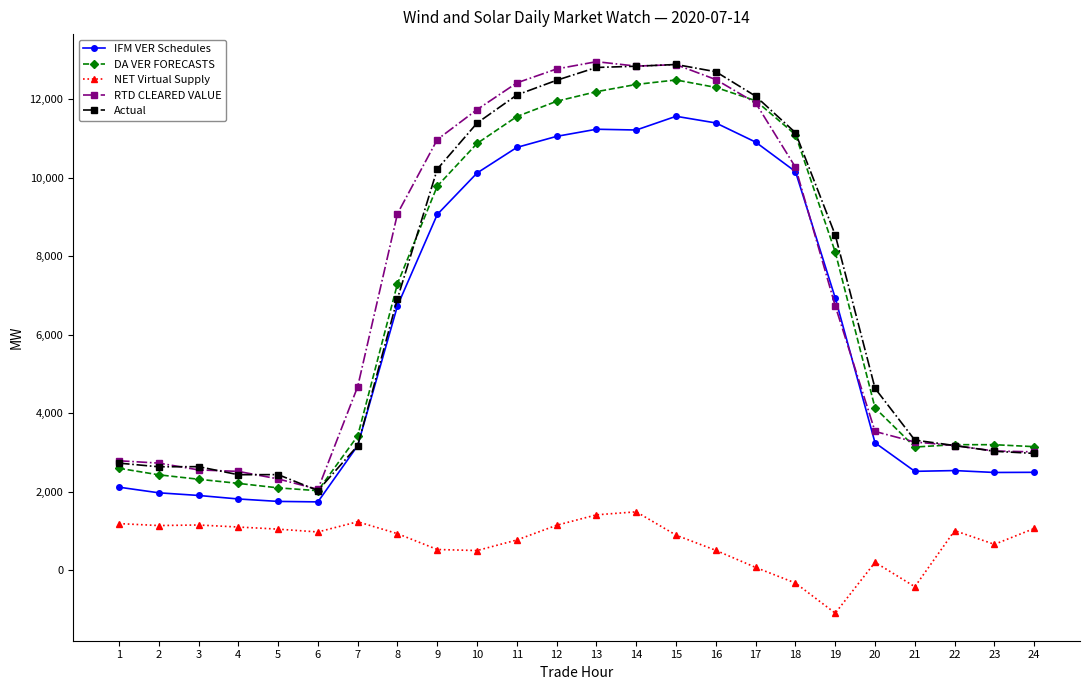

At which label does IFM VER Schedules first exceed 6738?

8